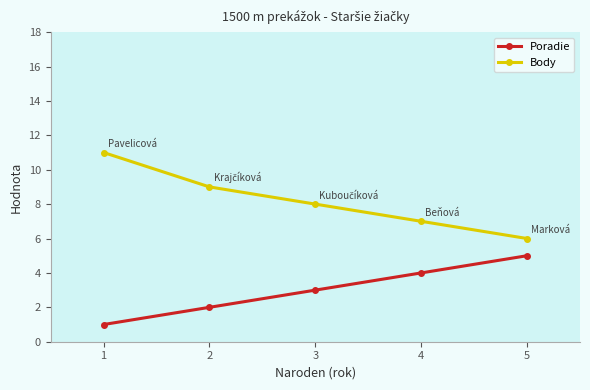

Does the chart have visible grid lines?

No